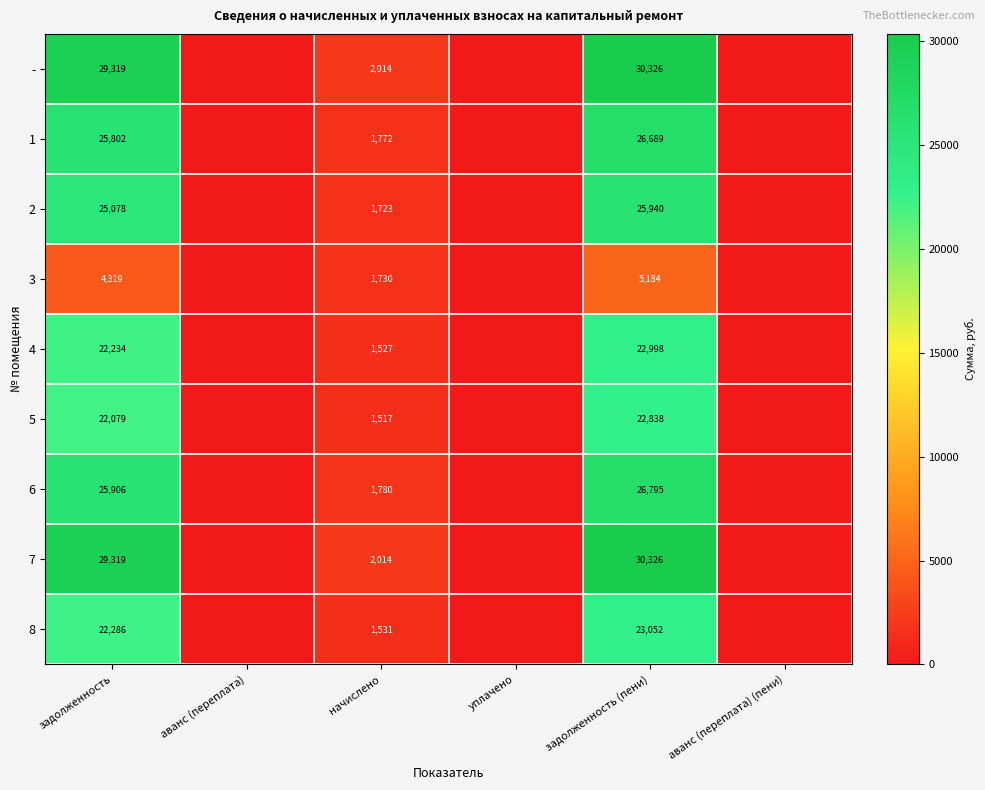

The value of 3 at начислено is 831. True or false?

False